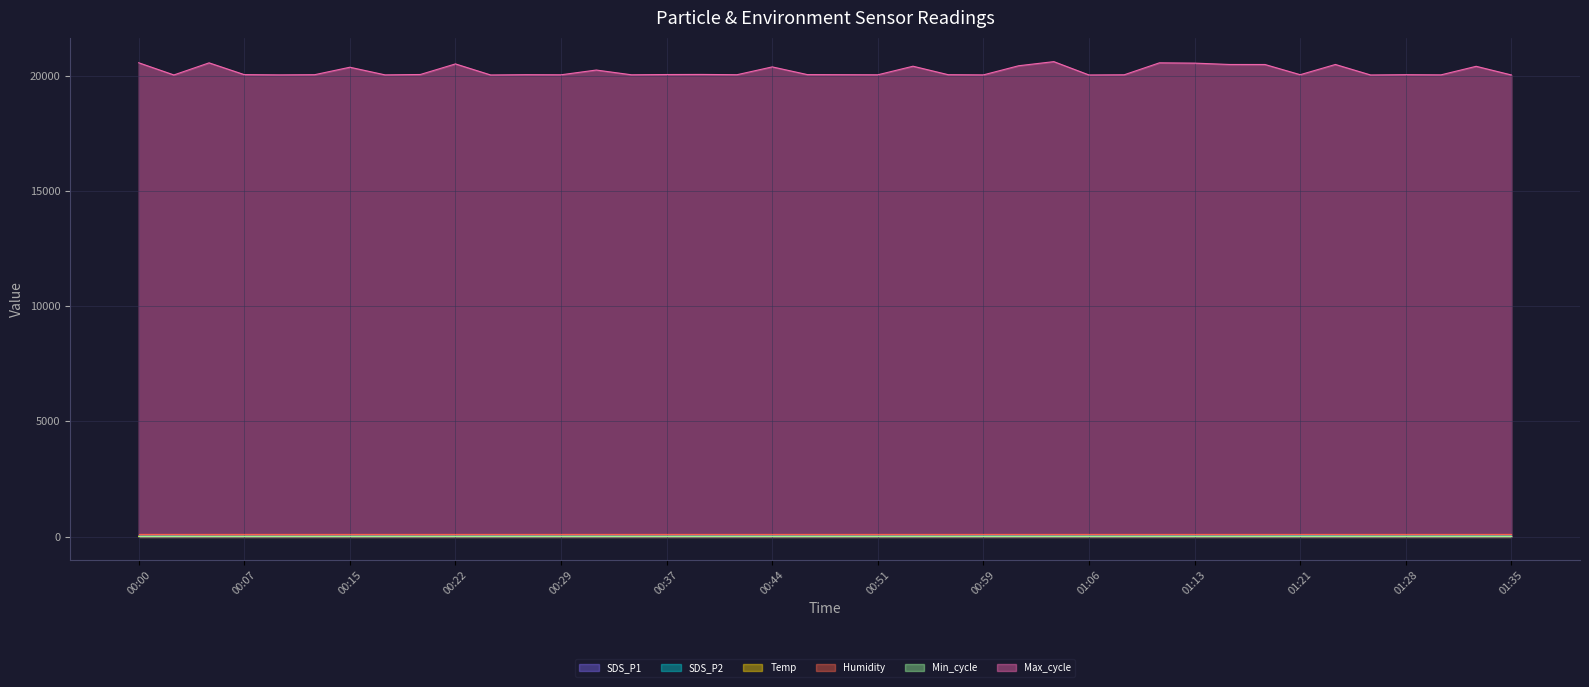

At how many categories does at least one series exceed 1603?

40